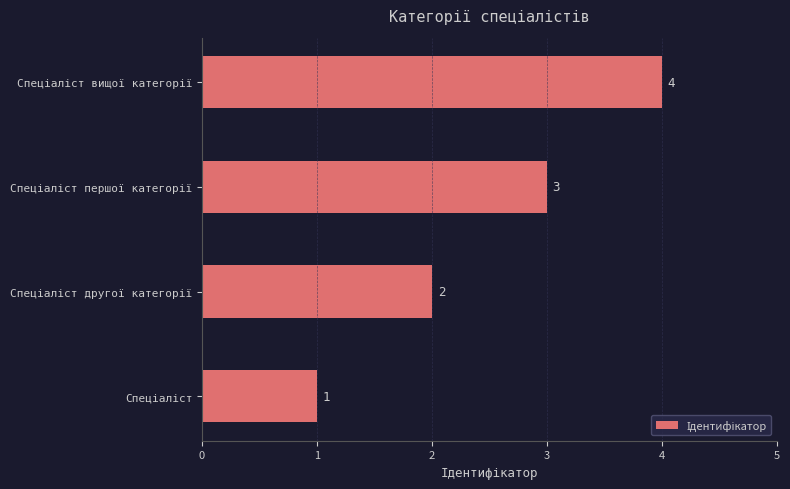

What is the sum of all values?

10